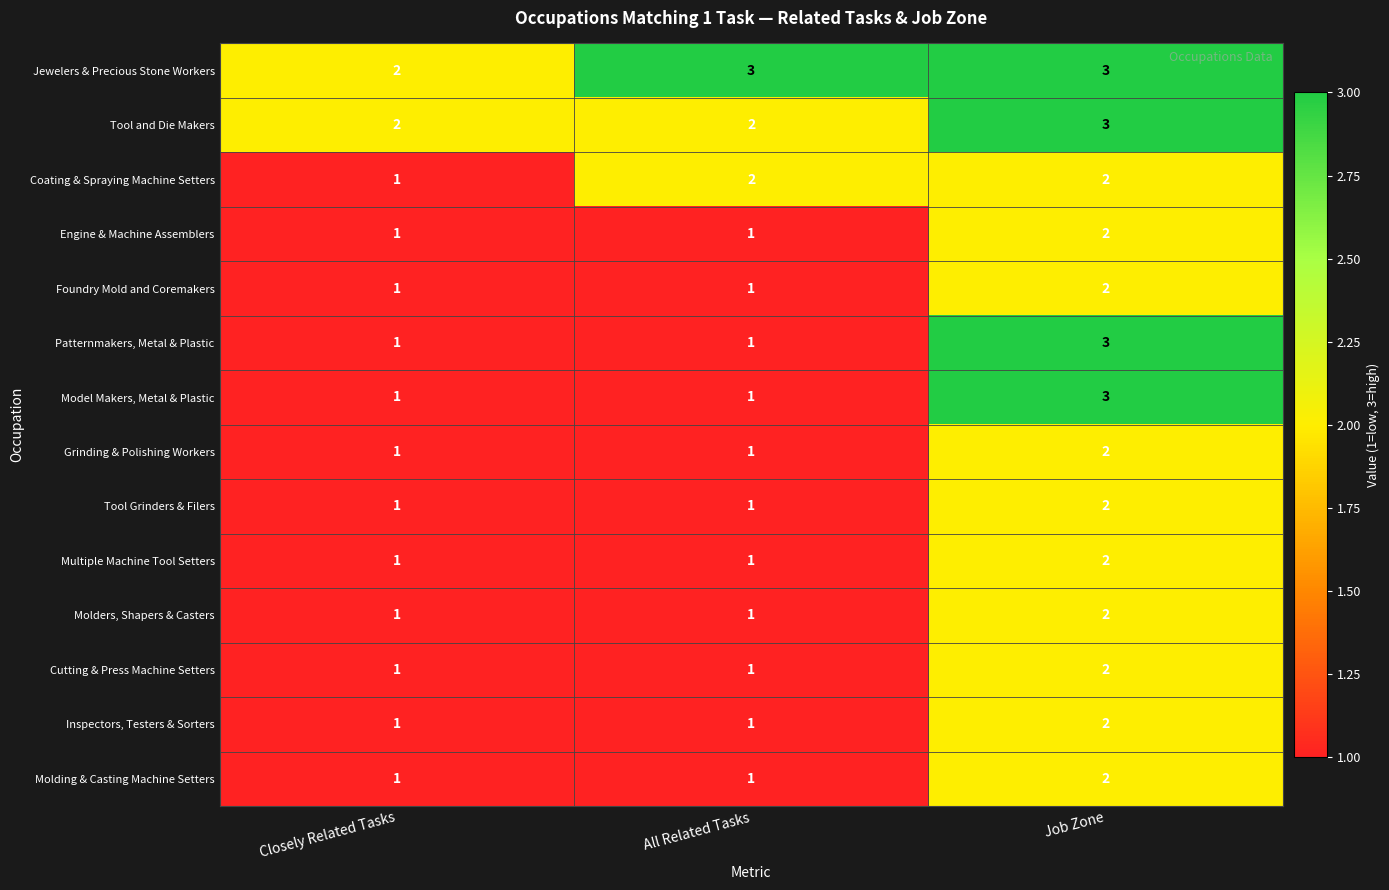

Count the Foundry Mold and Coremakers values in the range 1 to 2.

3